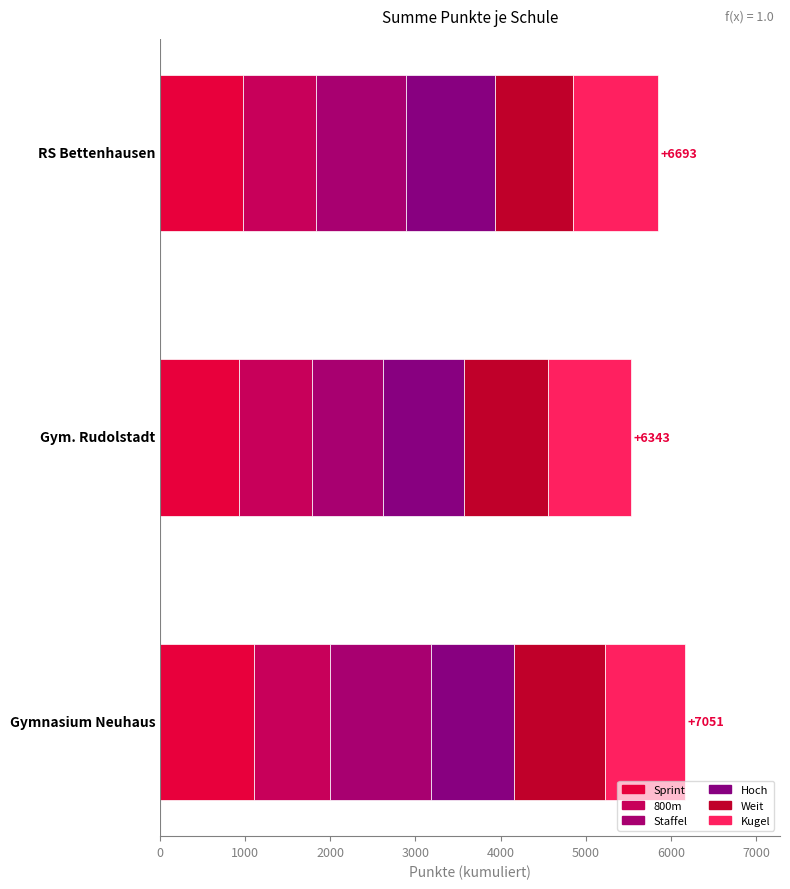

How many distinct data groups are displayed?

6